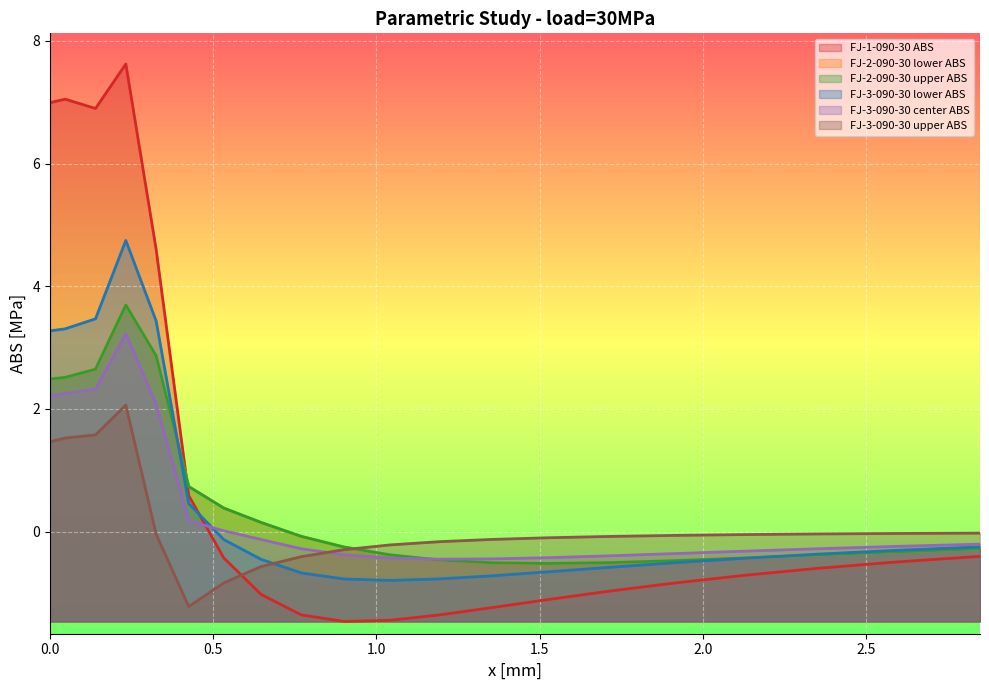

What position from the left is 1.71025?

15